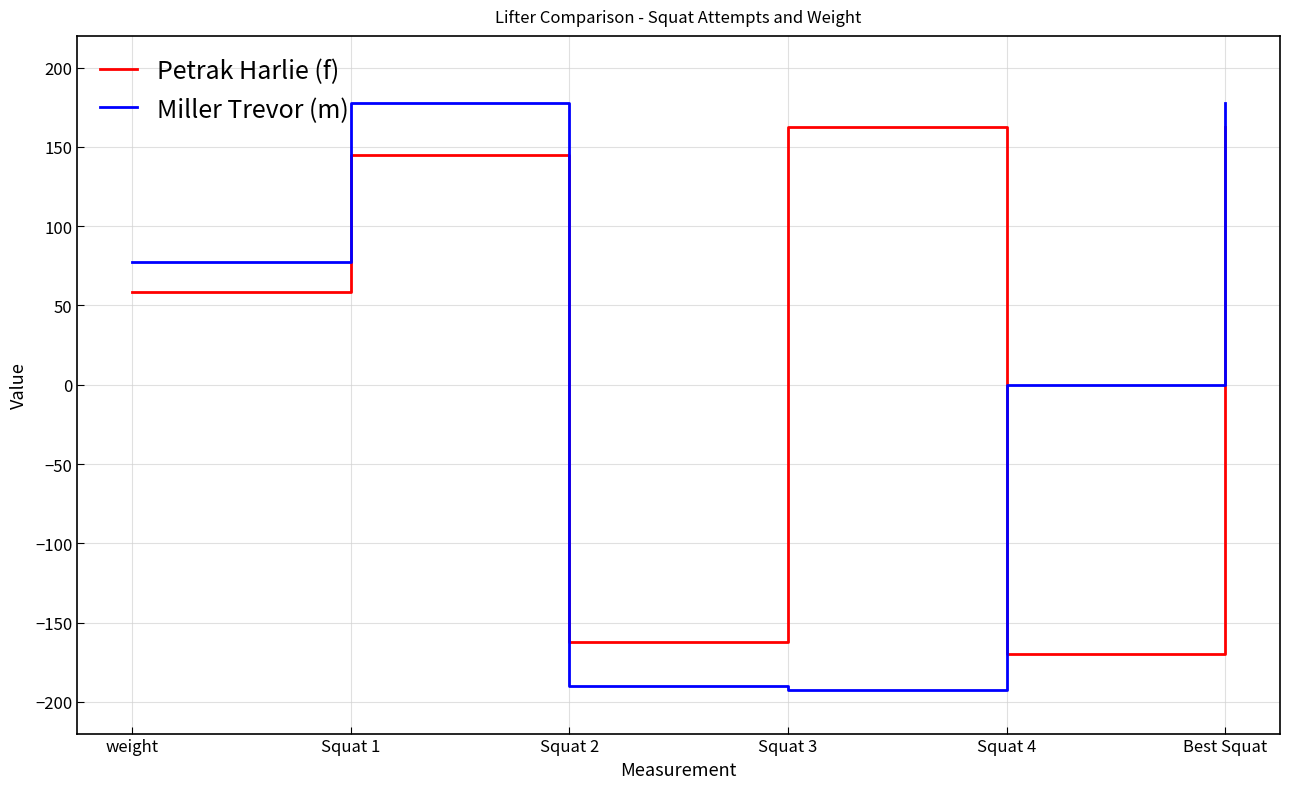

Between weight and Squat 4, which series saw the biggest shift?

Petrak Harlie (f)